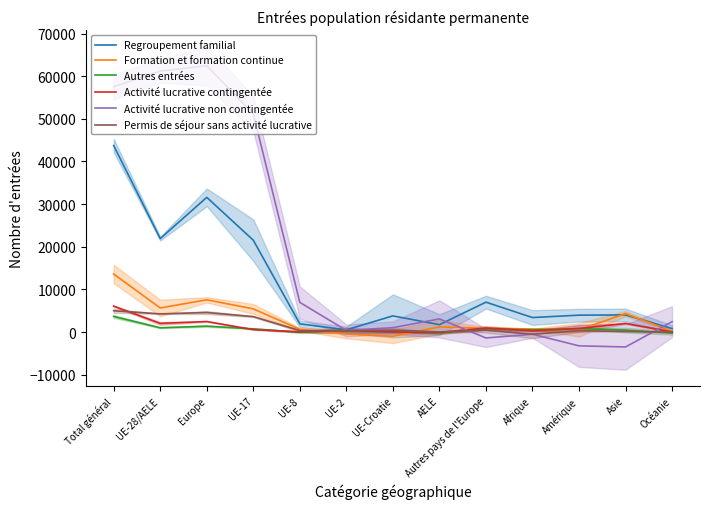

The Formation et formation continue series shows 322.2 at AELE. True or false?

False